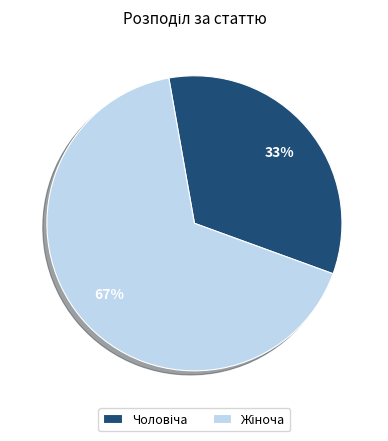

To the nearest percent, what is the average slice percentage?

50%